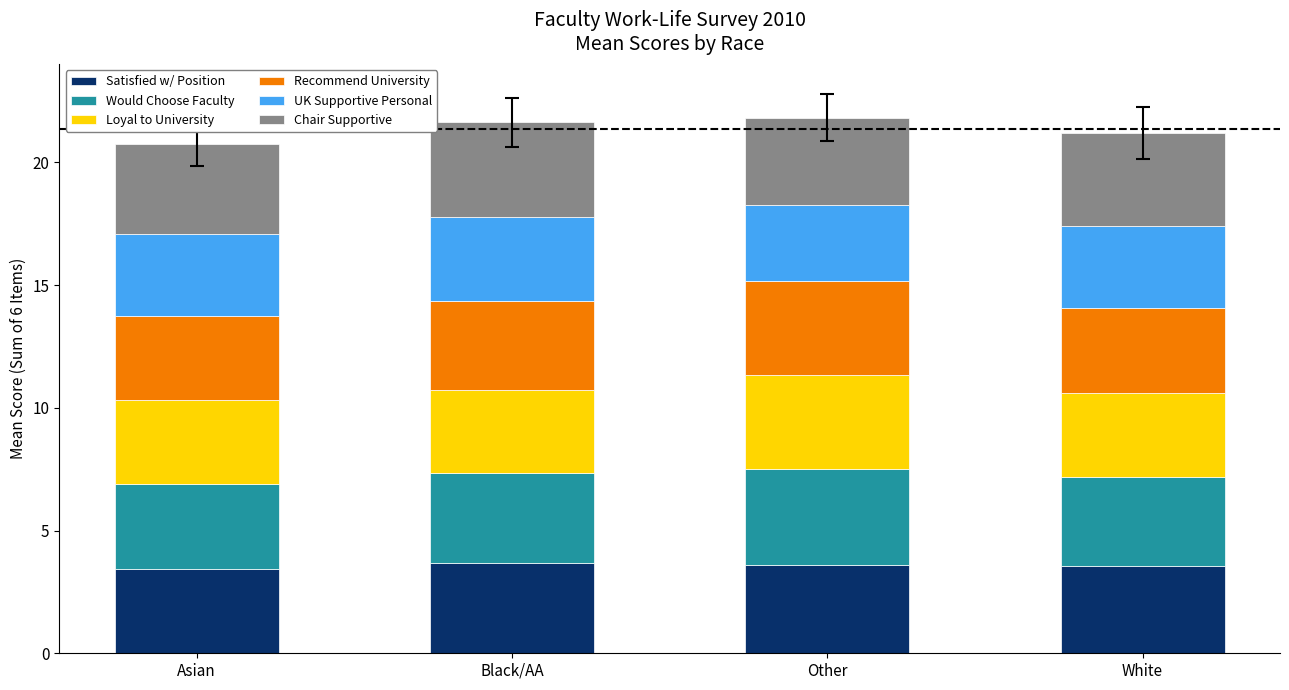

The Satisfied w/ Position series shows 5.0 at White. True or false?

False